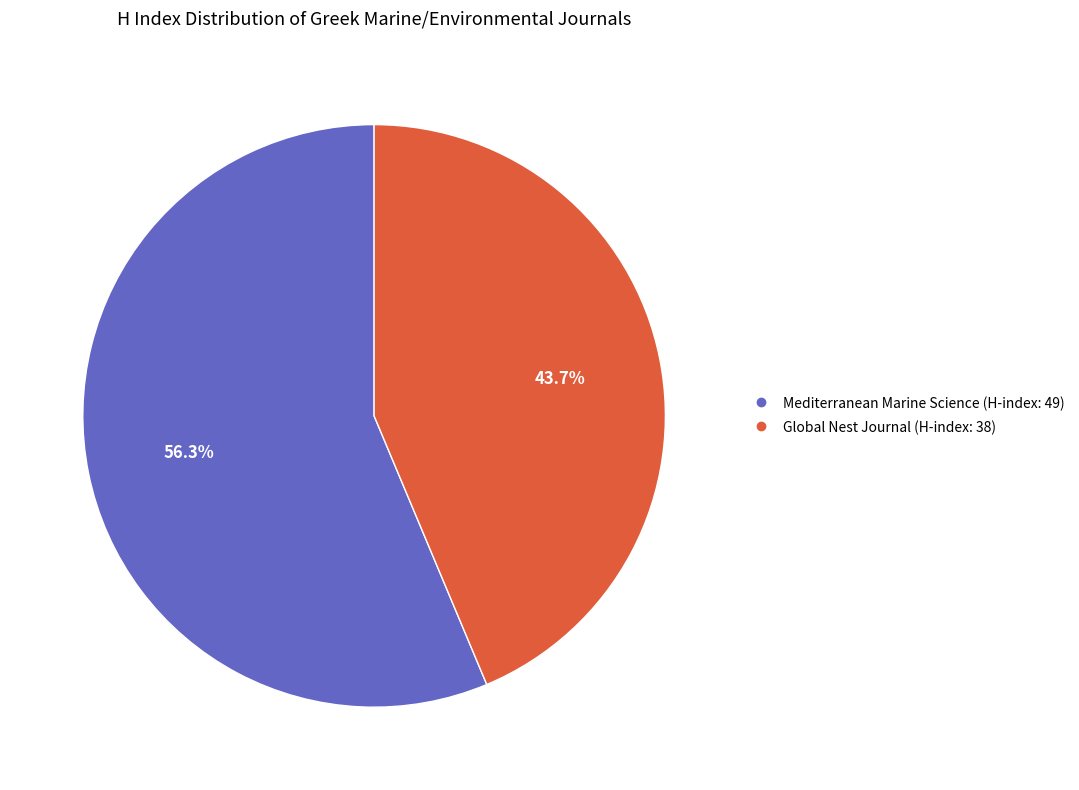

To the nearest percent, what is the average slice percentage?

50%